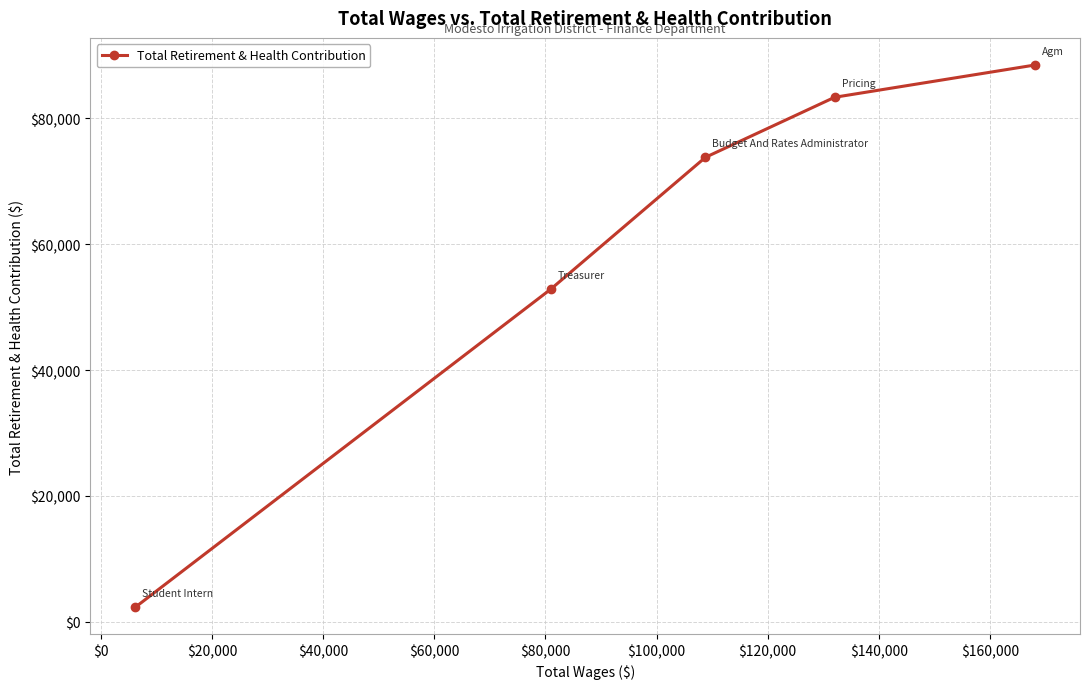

What is the difference between the maximum and minimum values?

86196